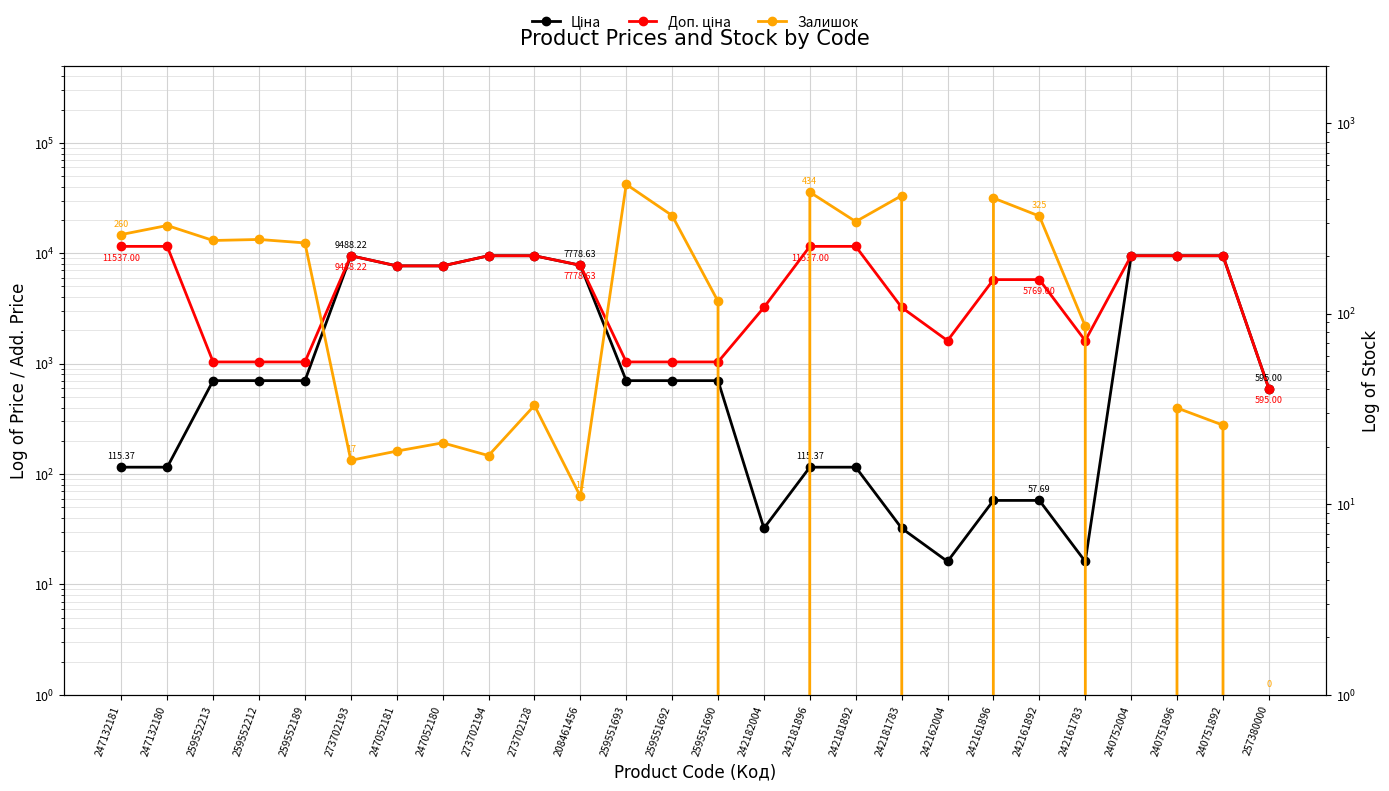

The value of Залишок at 247052180 is 21.0. True or false?

True